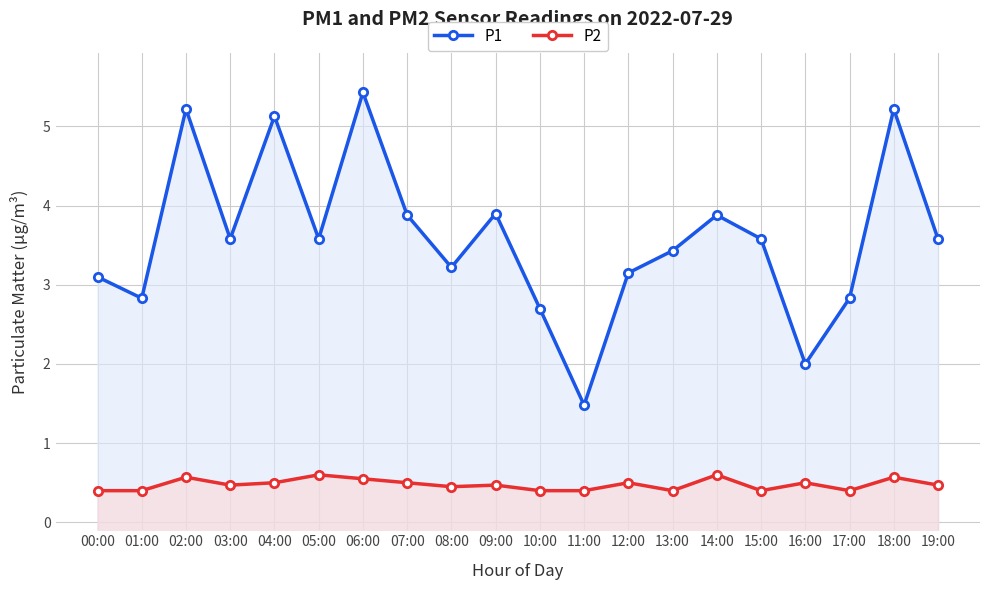

At which category is the sum across all series the highest?

06:00